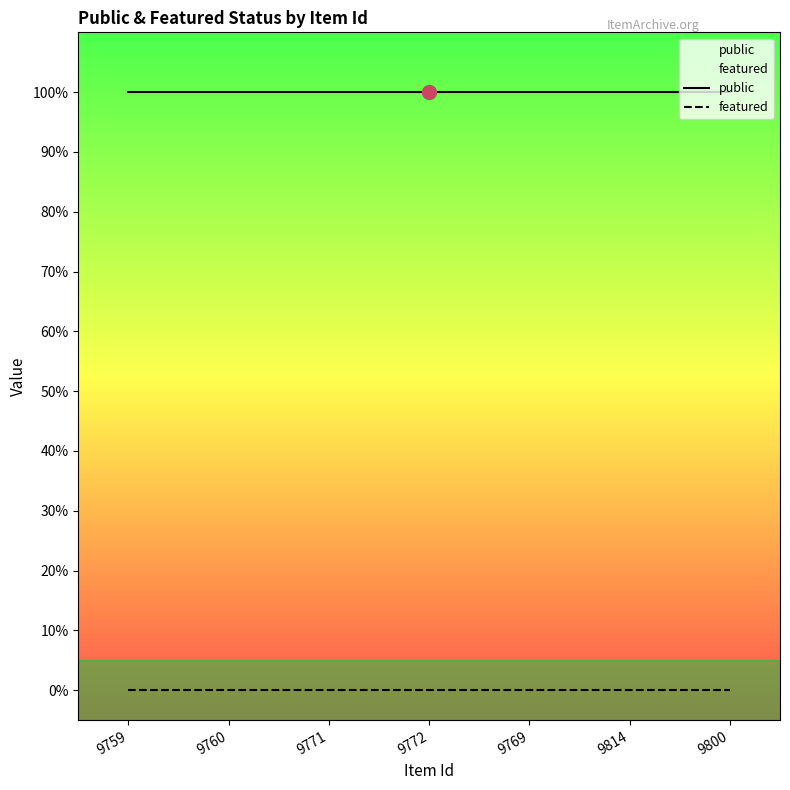

Which category has the highest value across all series?

9759